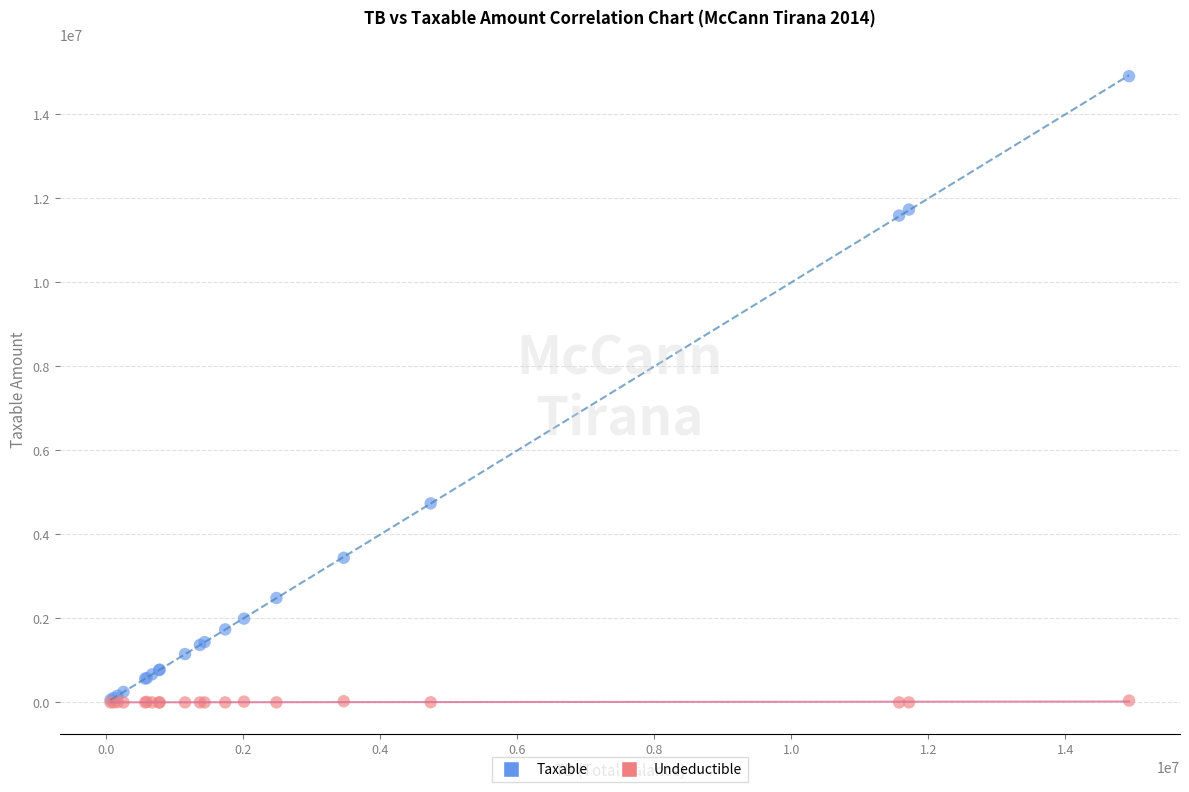

Across all series, what Y value is closest to 7443929?

4731146.9